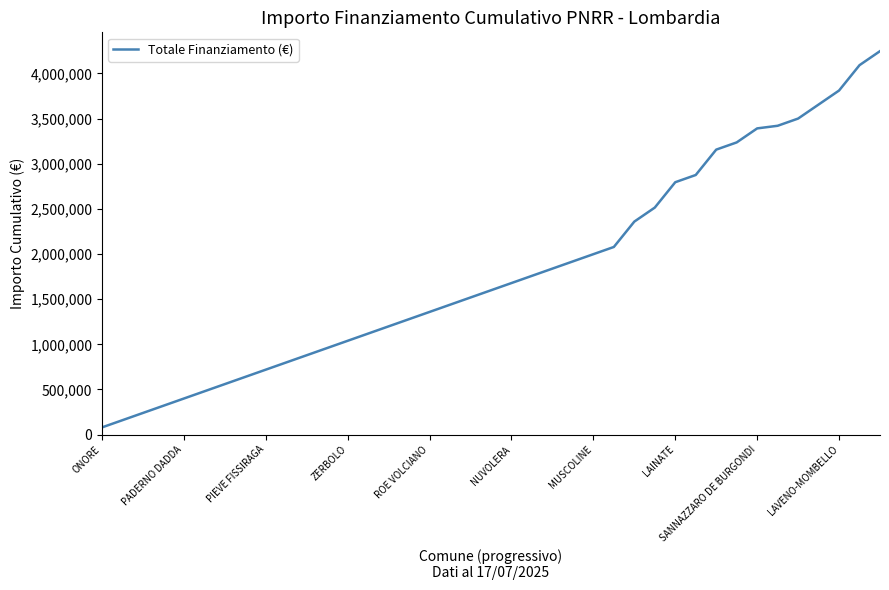

What is the difference between the maximum and minimum values?

4166616